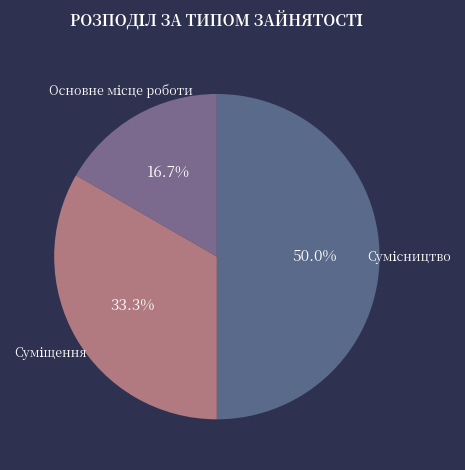

Is there a majority slice in this chart?

No